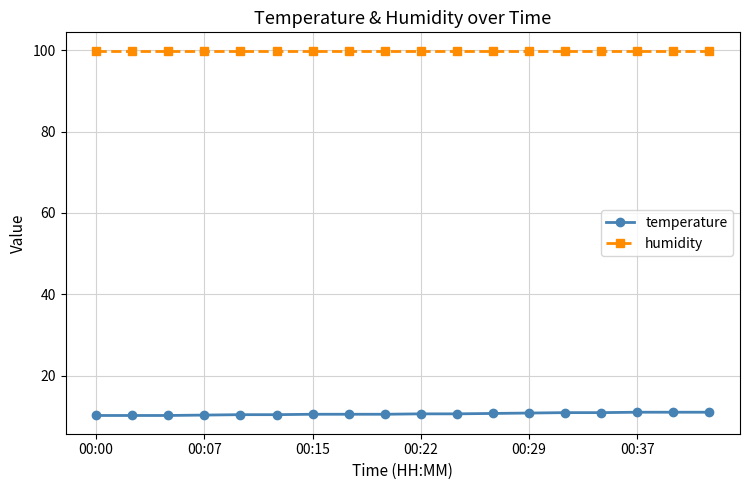

List the series in order of their peak value, lowest first.

temperature, humidity